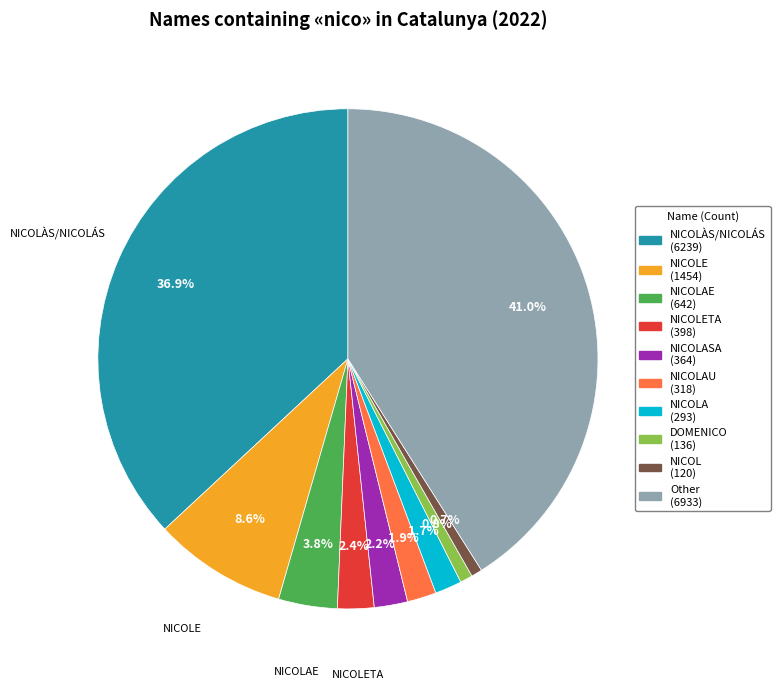

To the nearest percent, what is the average slice percentage?

10%